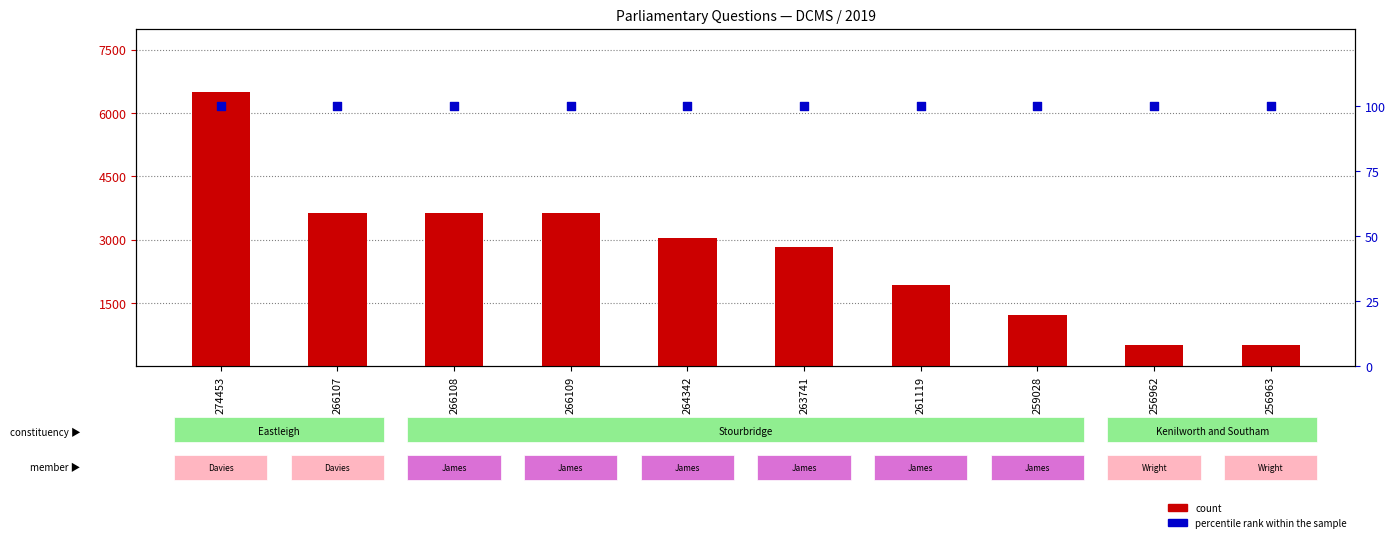

What is the total value across all series at 266108?

3737.4